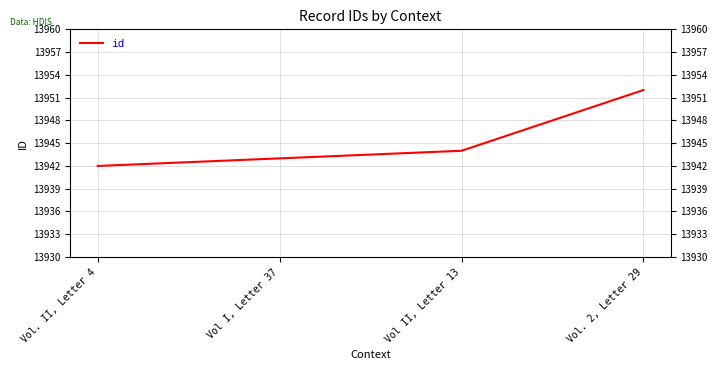

What is the difference between the maximum and minimum values?

10